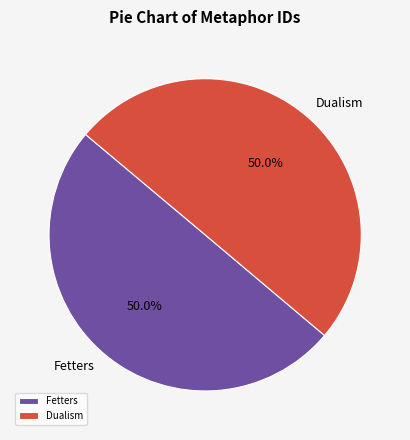

How much of the chart is everything except Fetters?

50.0%